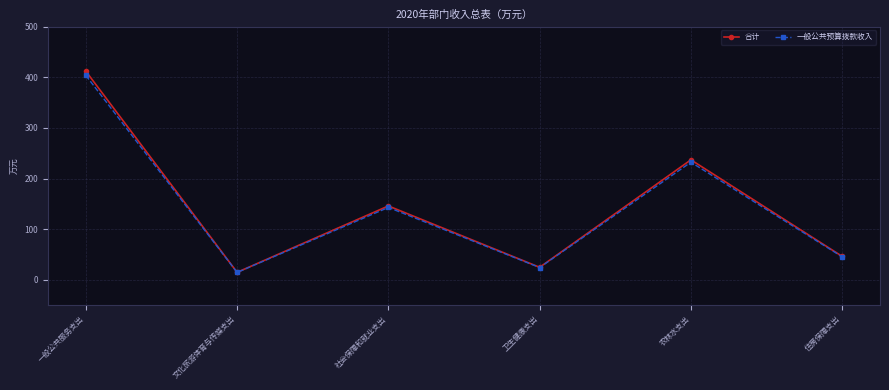

The 合计 series shows 146.1 at 社会保障和就业支出. True or false?

True